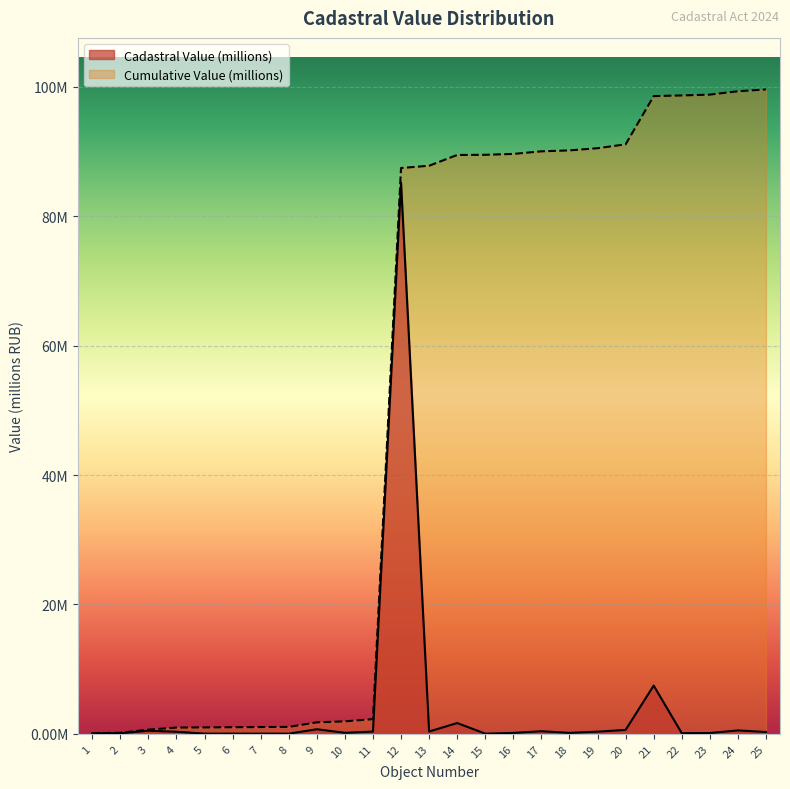

True or false: Cumulative Value (millions) has a value of 0.3 at 8.

False